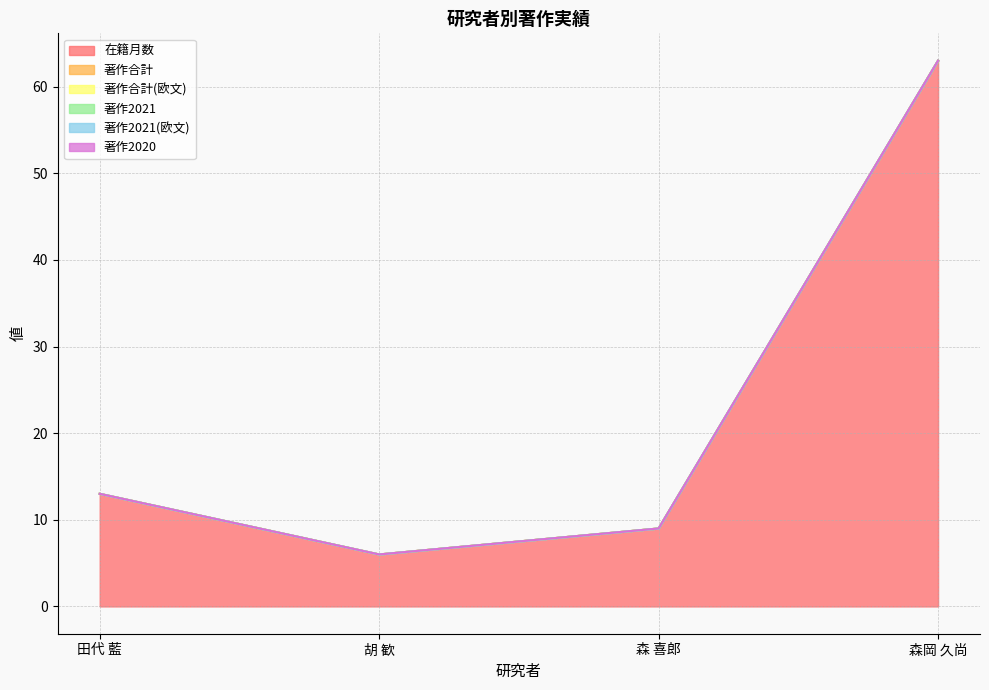

What position from the right is 田代 藍?

4